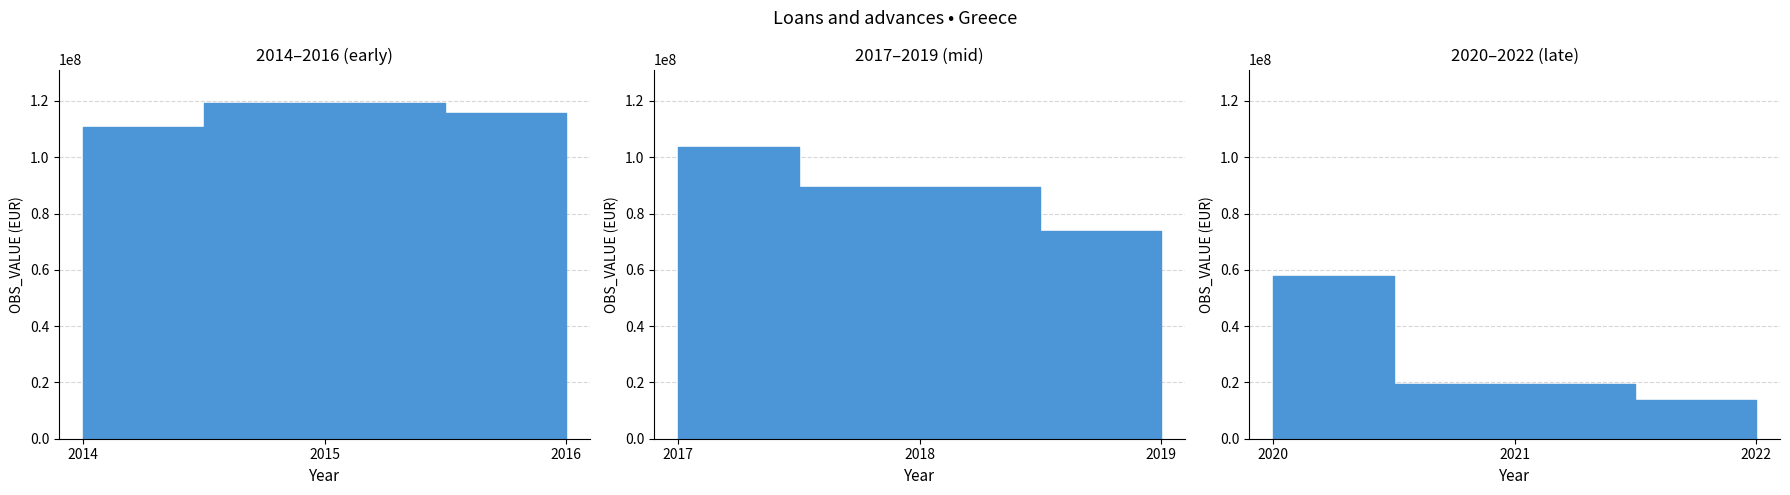

How many categories are shown in the chart?

9